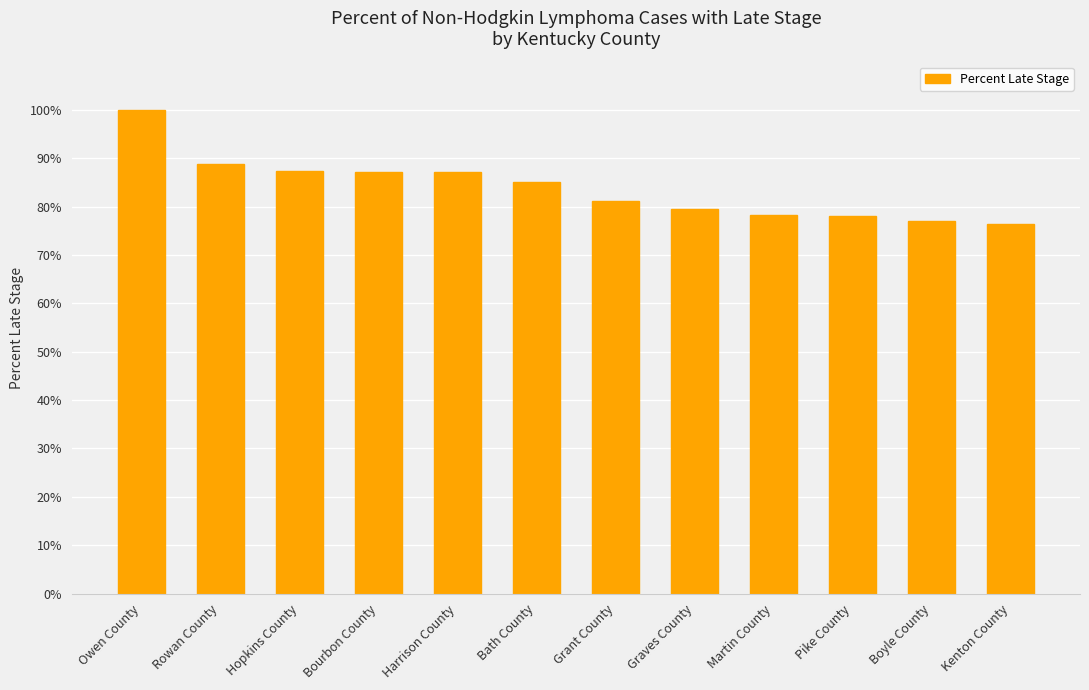

What is the change in value from Pike County to Boyle County?

-1.0